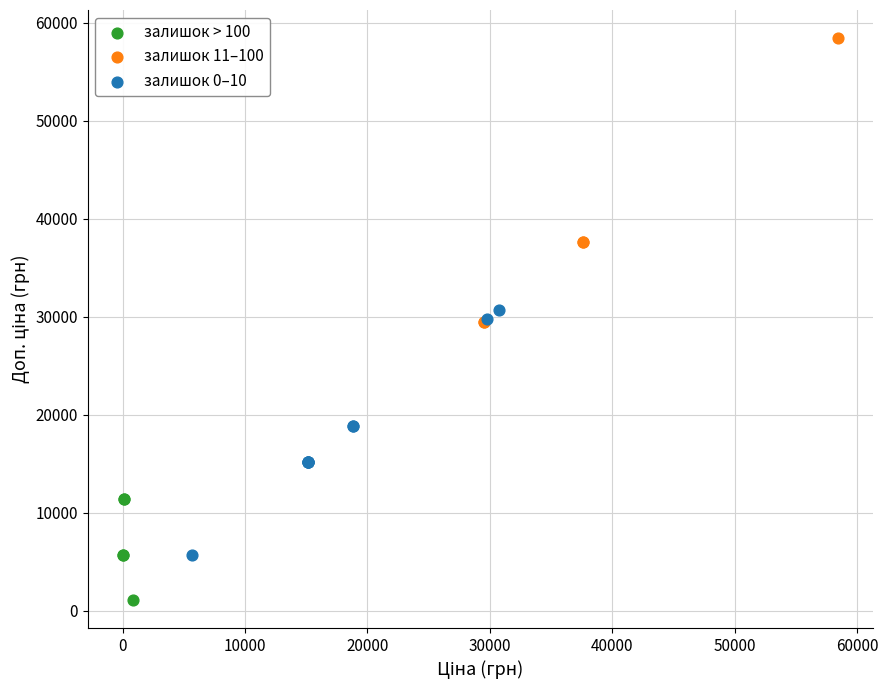

Which series contains the lowest Y value?

залишок > 100